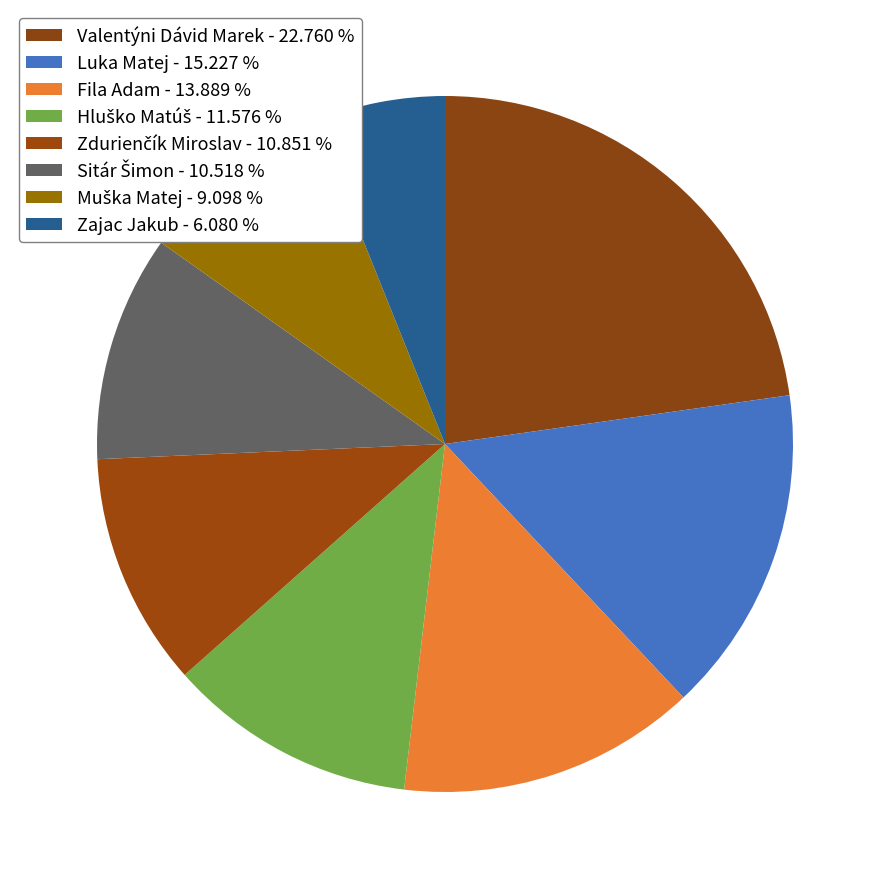

Is the sum of Muška Matej and Sitár Šimon greater than half?

No